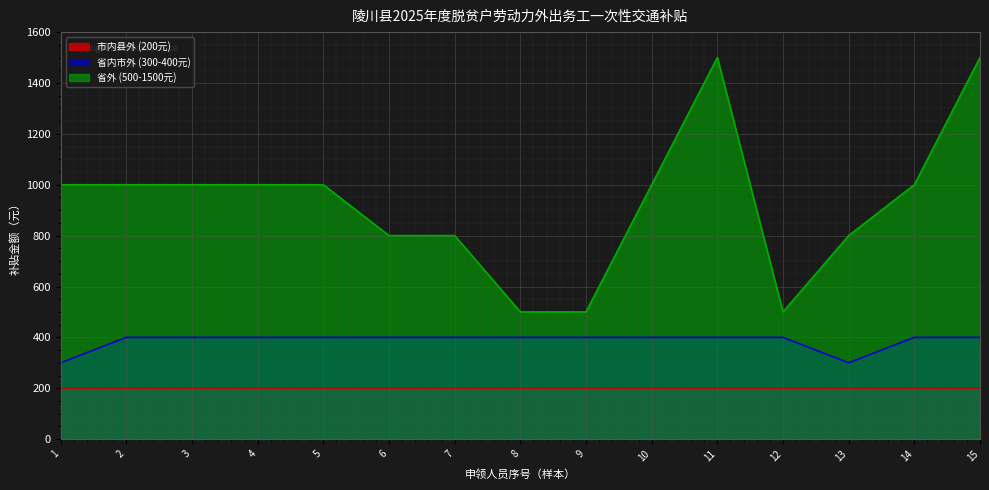

Does the chart display data point markers on the line(s)?

No